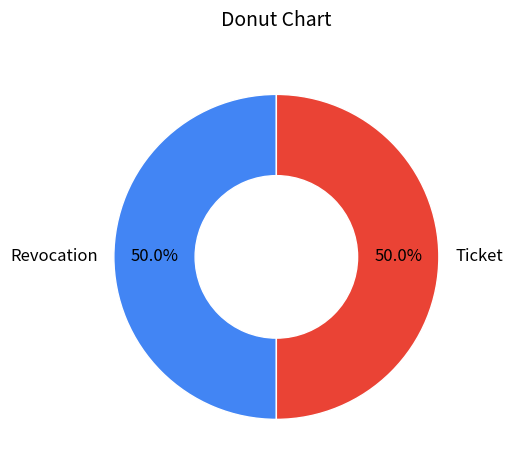

What is the ratio of the value at Ticket to the value at Revocation?

1.0